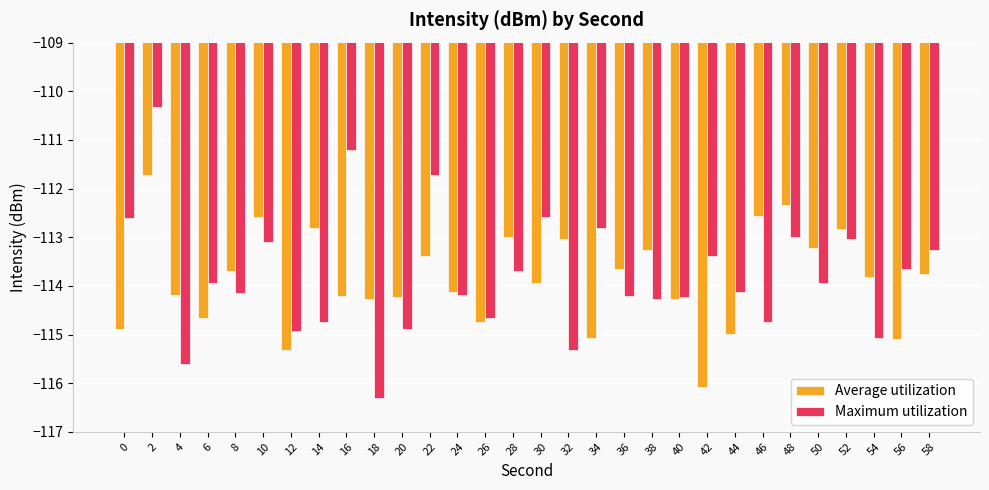

List the series in order of their peak value, lowest first.

Average utilization, Maximum utilization